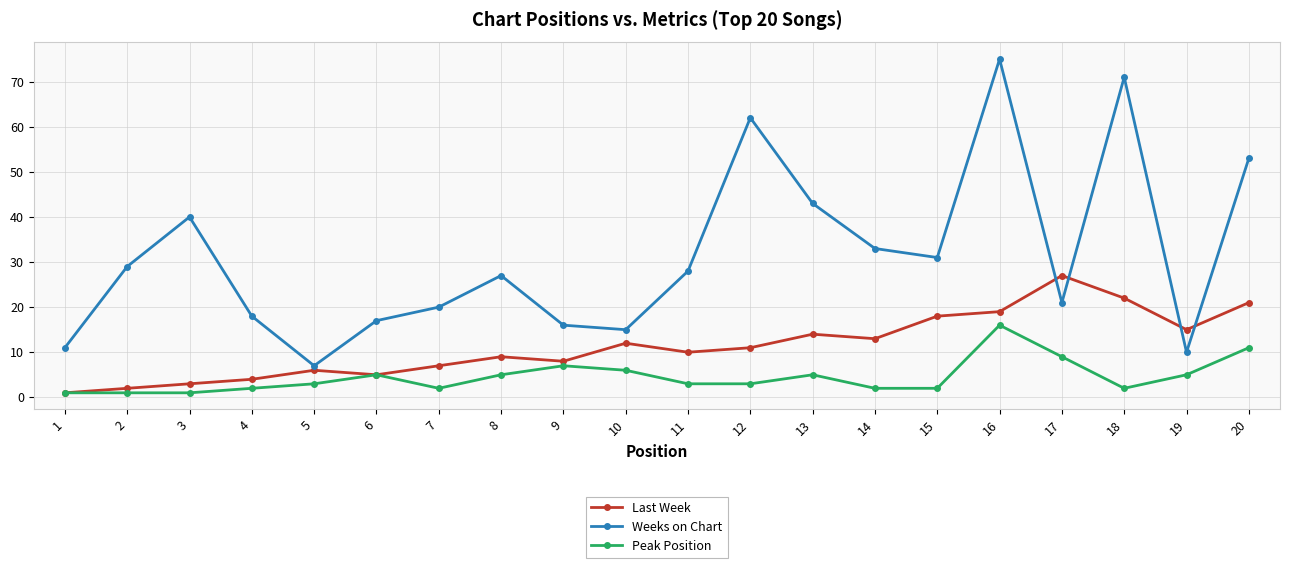

Reading left to right, what are all the values shown in this chart?

Last Week: 1	2	3	4	6	5	7	9	8	12	10	11	14	13	18	19	27	22	15	21
Weeks on Chart: 11	29	40	18	7	17	20	27	16	15	28	62	43	33	31	75	21	71	10	53
Peak Position: 1	1	1	2	3	5	2	5	7	6	3	3	5	2	2	16	9	2	5	11